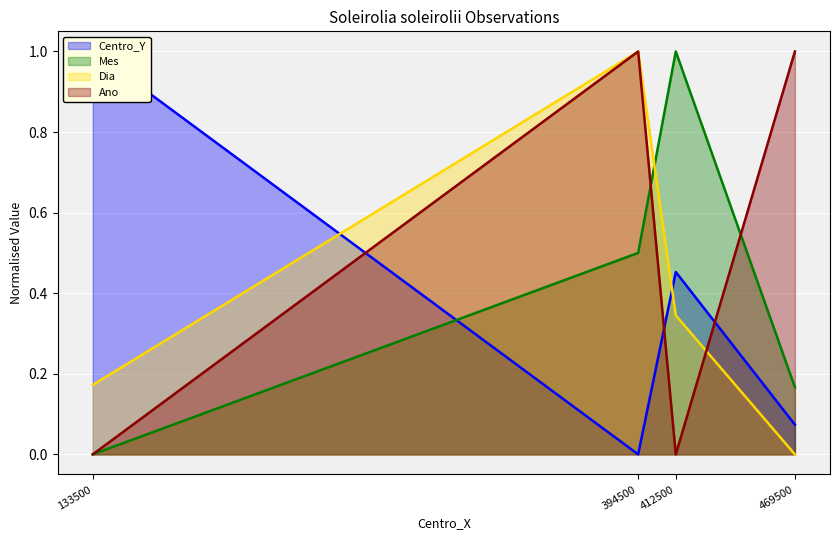

True or false: Ano has more than 0 points higher than both neighbors.

True